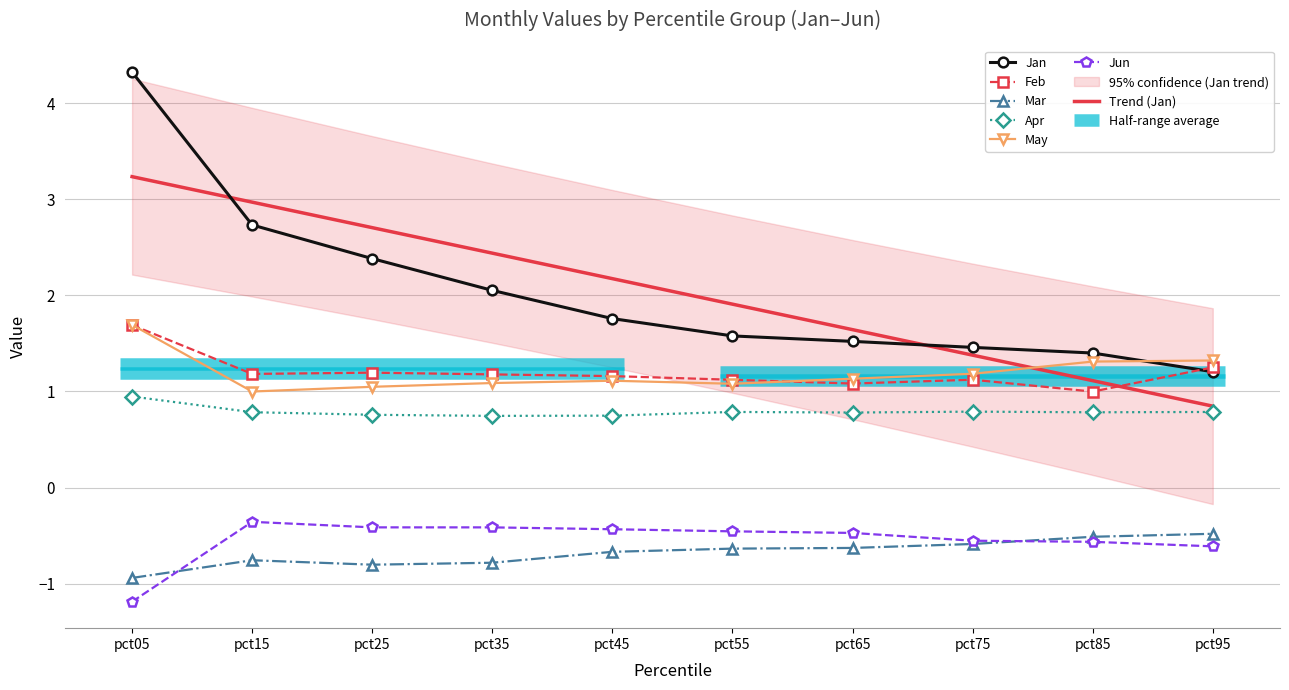

True or false: Jun has a value of -0.4 at pct45.

True